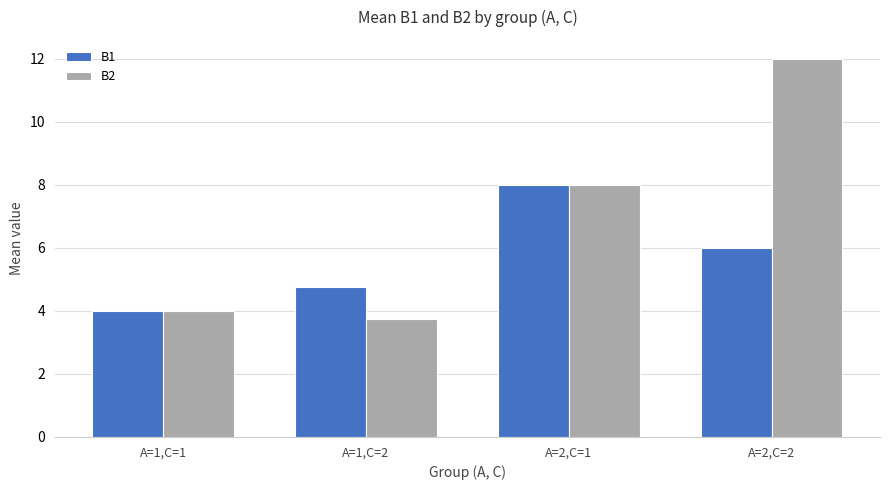

What is the value of the B1 bar at the 3rd from the left?

8.0